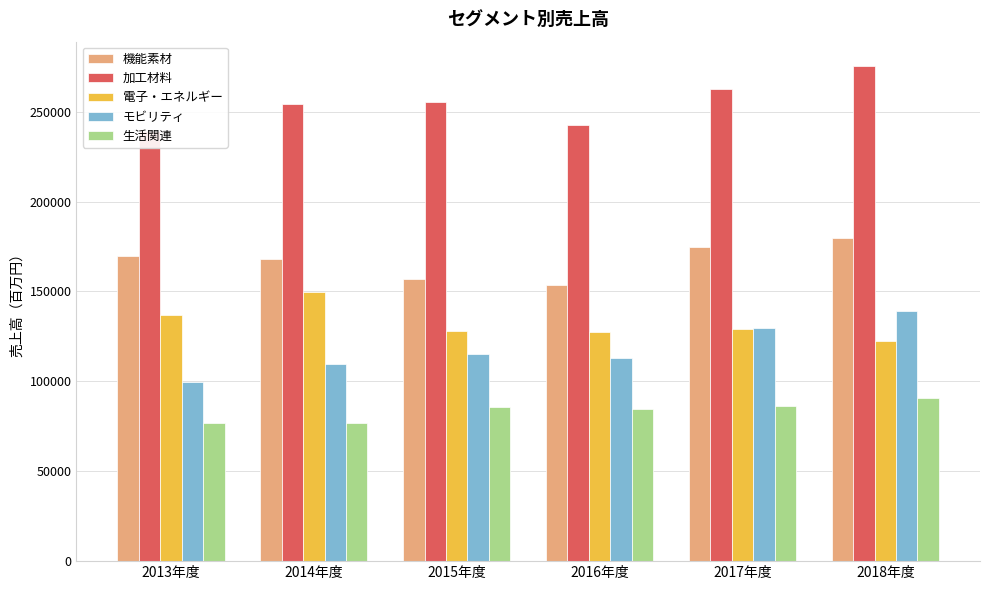

Reading right to left, what are all the values shown in this chart?

機能素材: 179627	174922	153546	157149	168238	169973
加工材料: 275203	262831	242609	255505	254165	239224
電子・エネルギー: 122319	129324	127722	127926	149947	137026
モビリティ: 139235	129708	112956	115351	109851	99441
生活関連: 90794	86517	84904	85571	76609	76810